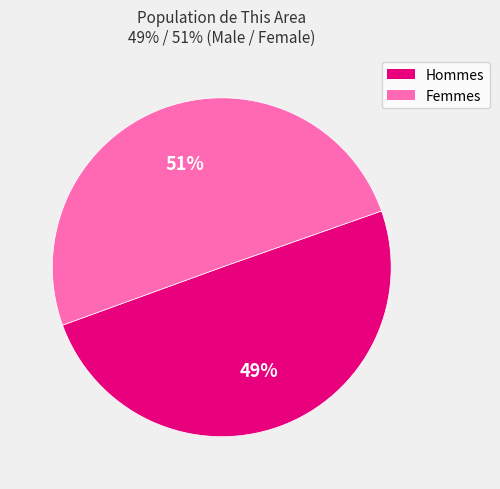

Which slice is the smallest?

Male